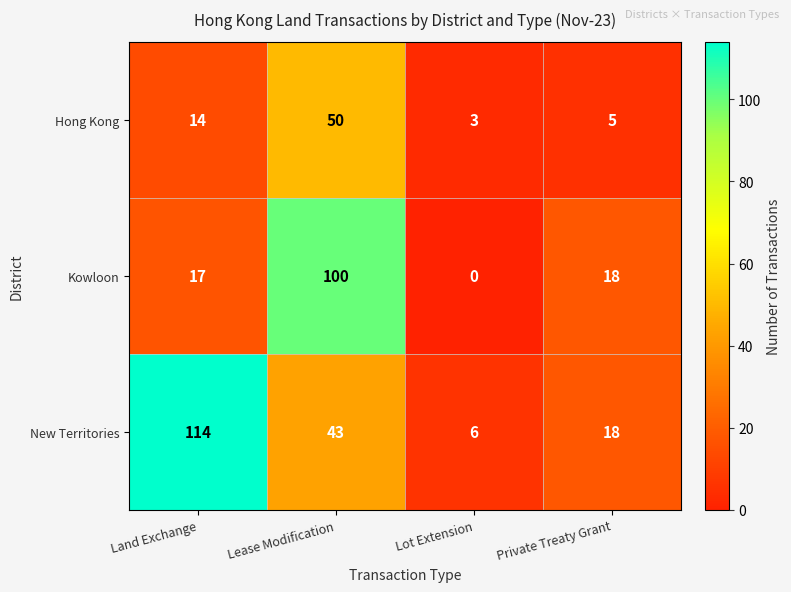

What is the sum of the Kowloon values at Lot Extension and Lease Modification?

100